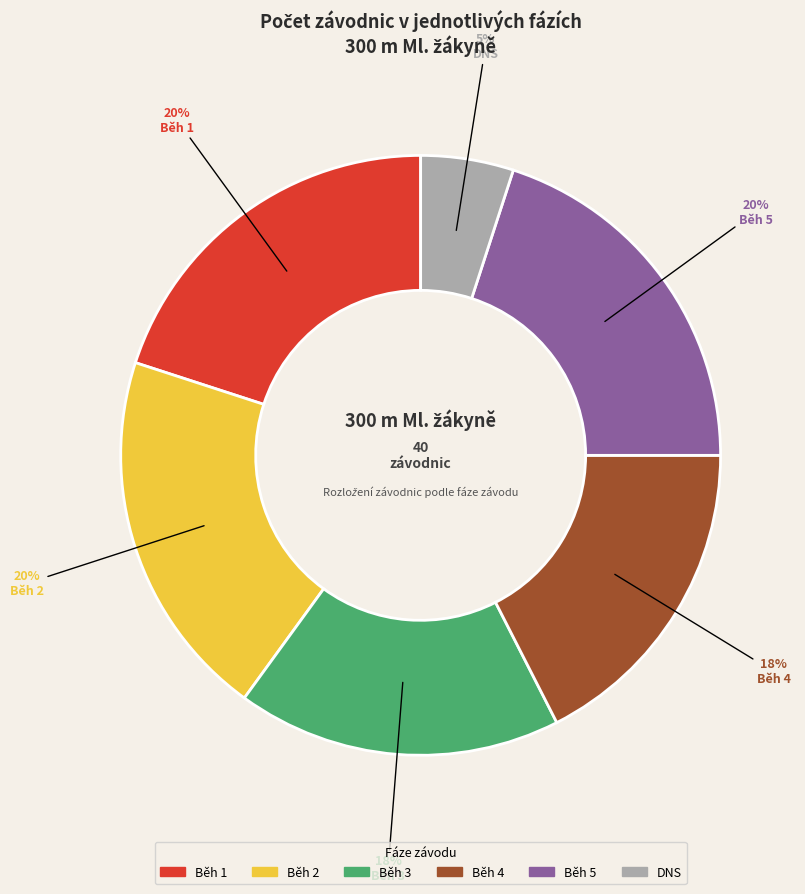

What percentage is the Běh 2 slice, to the nearest percent?

20%